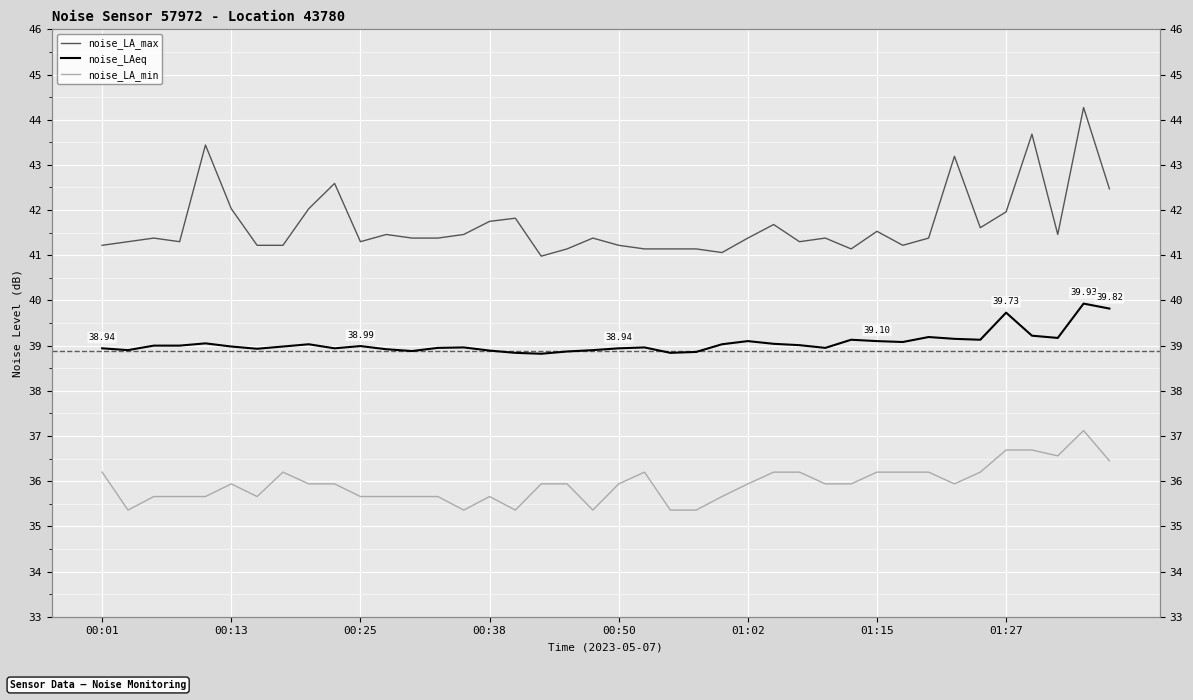

What is the greatest value displayed?

44.3